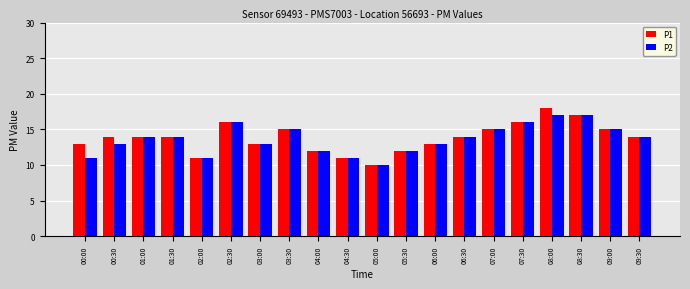

Read the P1 value at 08:00.

18